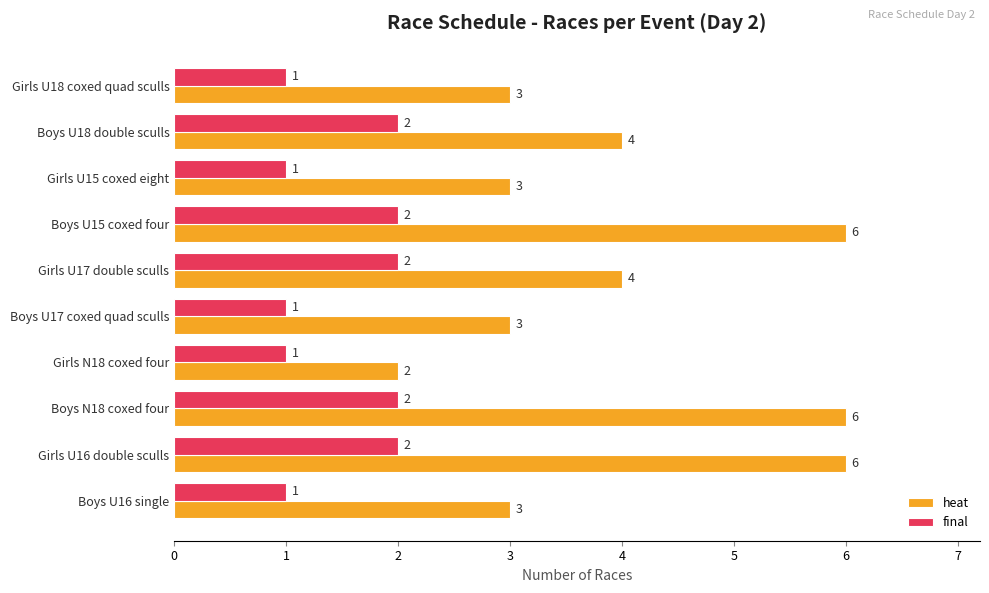

At Boys U16 single, list the series in order from largest to smallest.

heat, final